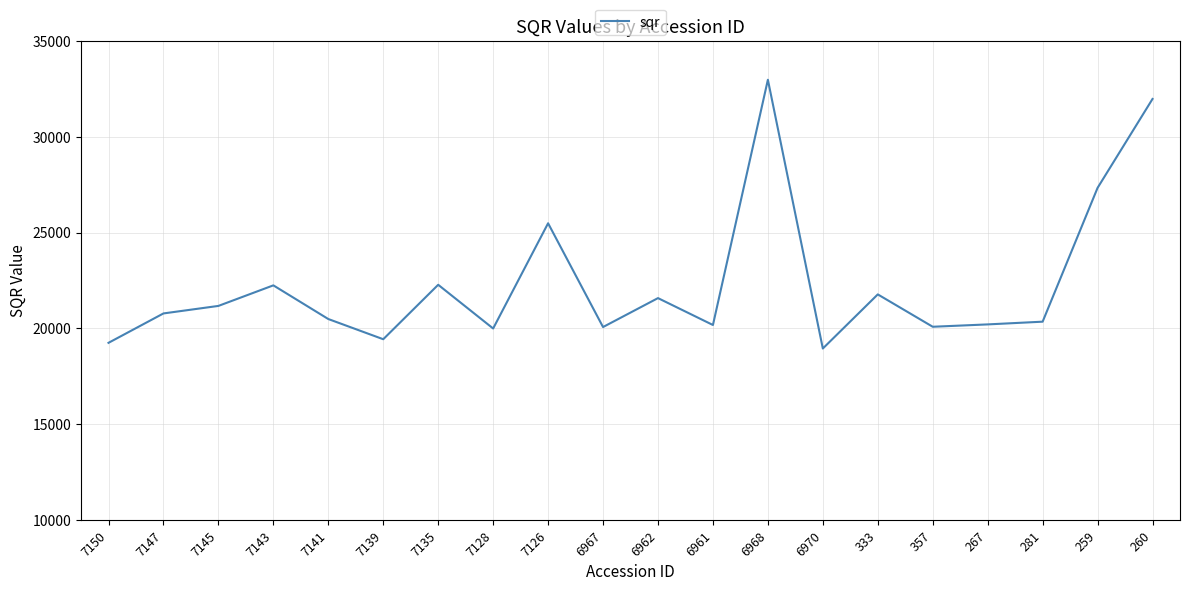

What is the difference between the maximum and minimum values?

14032.8